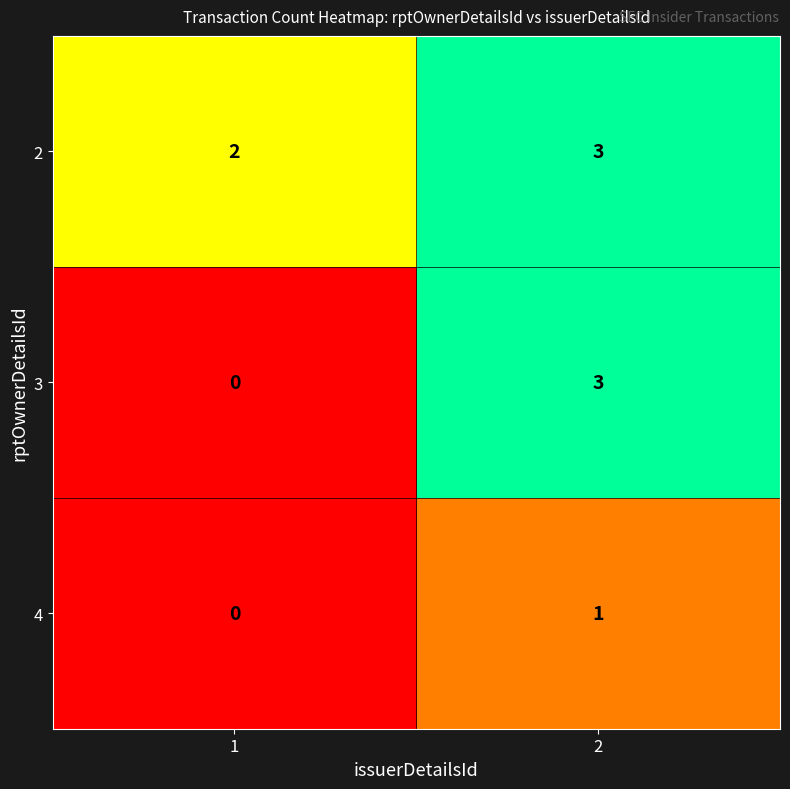

The 4 series shows 1 at 2. True or false?

True